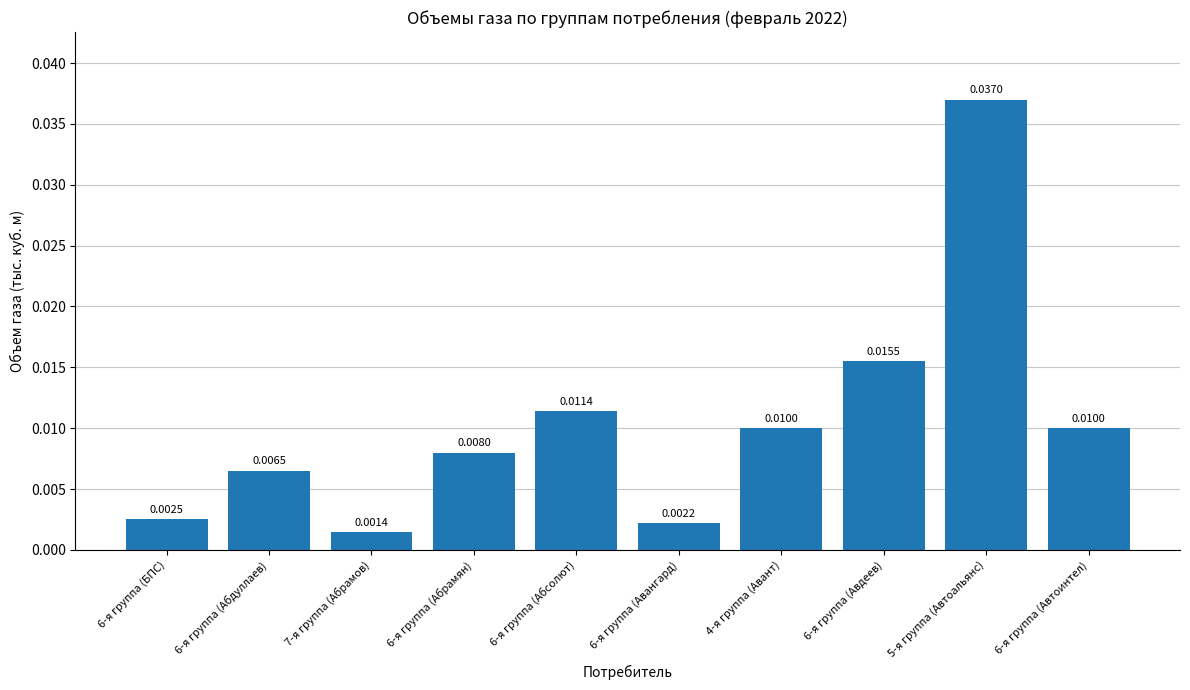

Between 6-я группа (БПС) and 6-я группа (Автоинтел), which is larger?

6-я группа (Автоинтел)